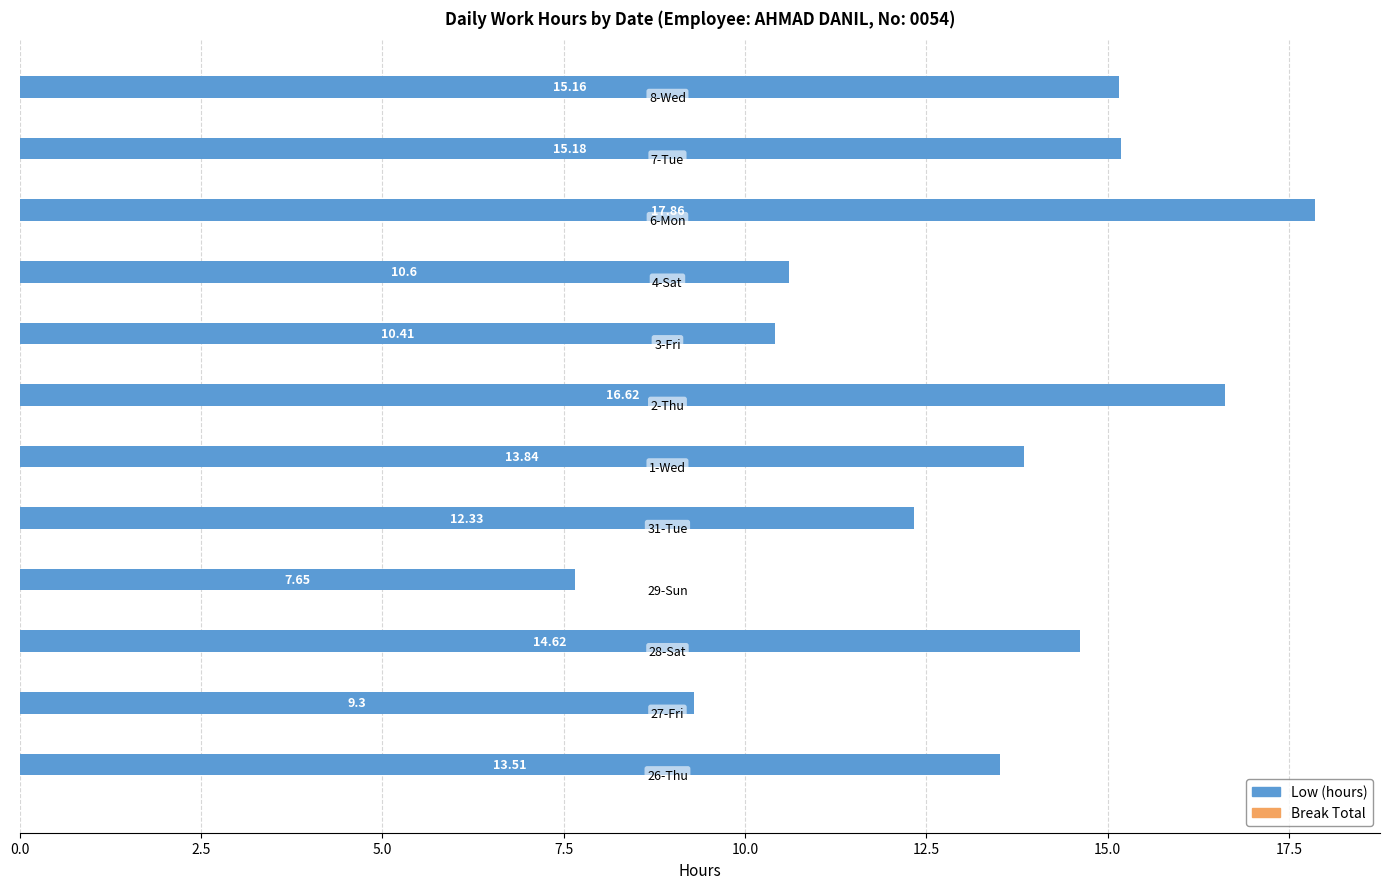

What is the difference between the maximum and minimum values?

10.2